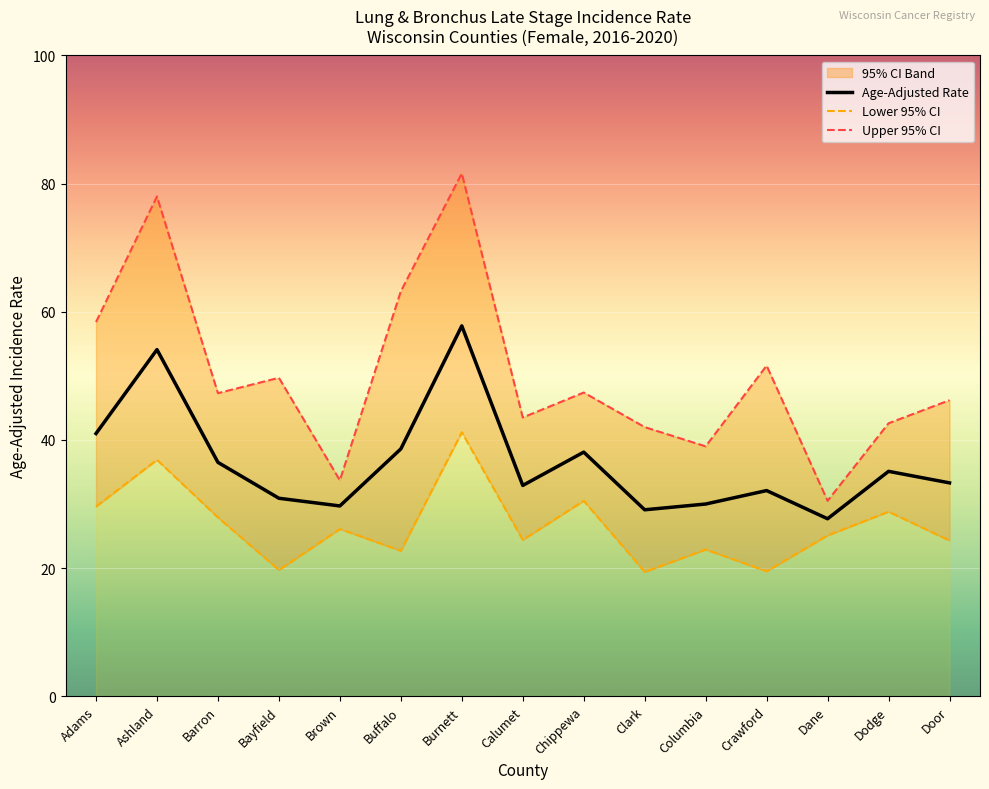

What is the minimum value shown in the chart?

19.4